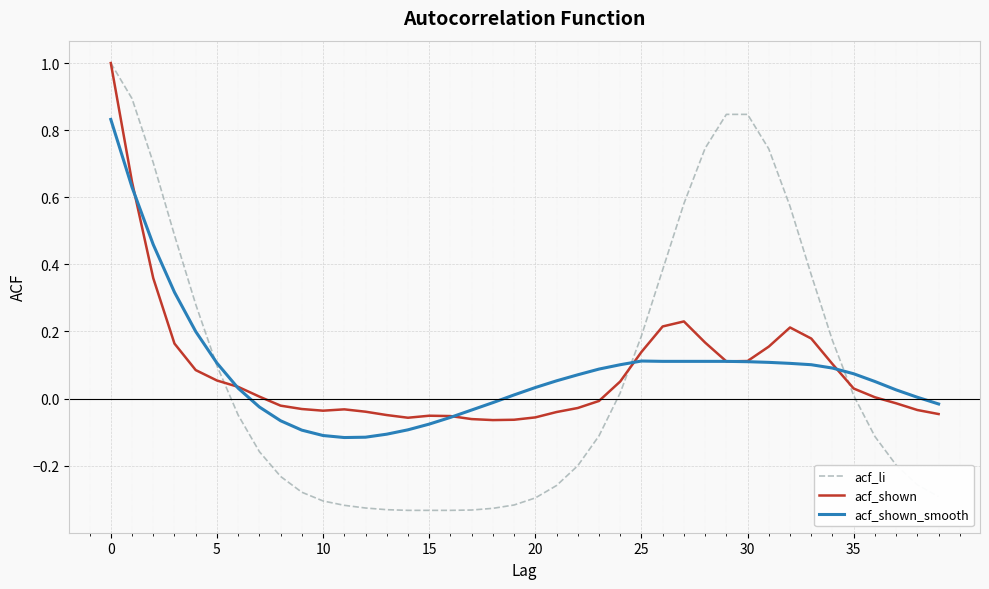

What is the greatest value displayed?

1.0